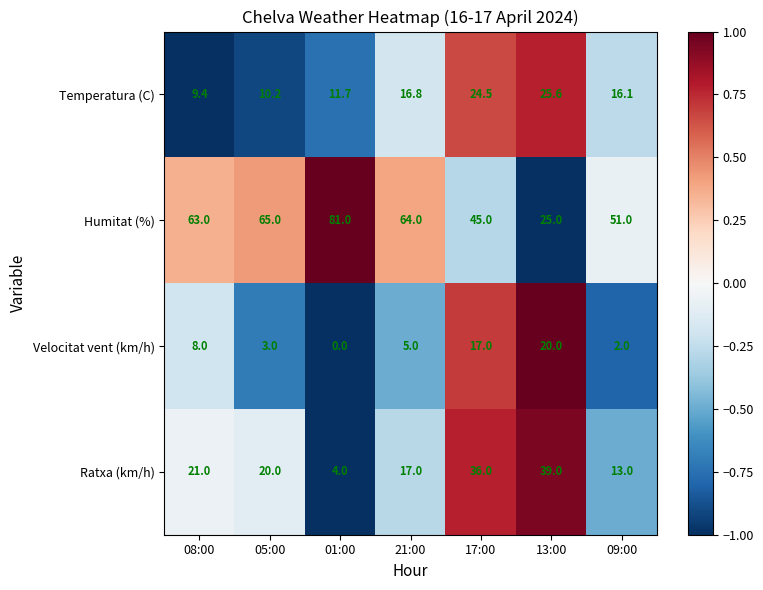

Reading left to right, what are all the values shown in this chart?

Temperatura (C): 08:00=9.4	05:00=10.2	01:00=11.7	21:00=16.8	17:00=24.5	13:00=25.6	09:00=16.1
Humitat (%): 08:00=63.0	05:00=65.0	01:00=81.0	21:00=64.0	17:00=45.0	13:00=25.0	09:00=51.0
Velocitat vent (km/h): 08:00=8.0	05:00=3.0	01:00=0.0	21:00=5.0	17:00=17.0	13:00=20.0	09:00=2.0
Ratxa (km/h): 08:00=21.0	05:00=20.0	01:00=4.0	21:00=17.0	17:00=36.0	13:00=39.0	09:00=13.0